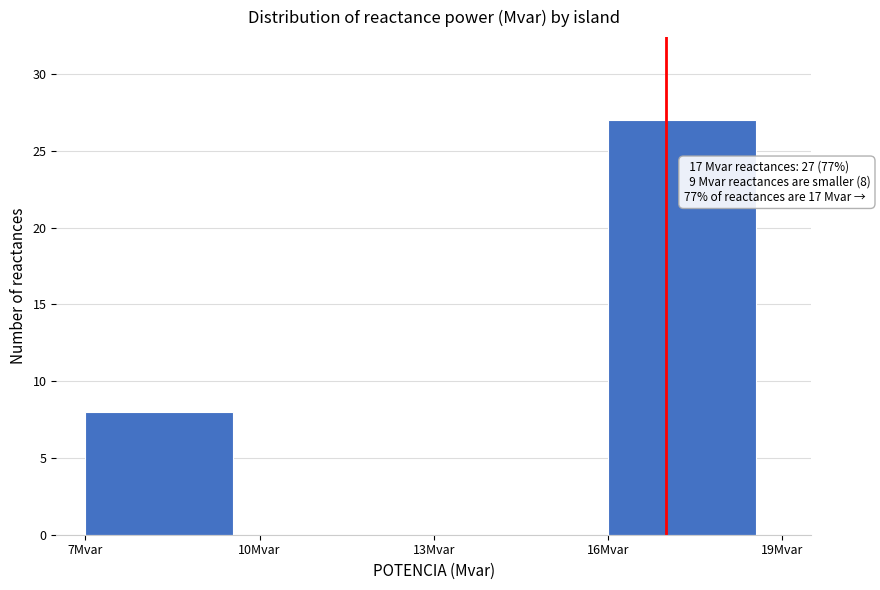

Over which range of the x-axis is the bar tallest?

16 to 19